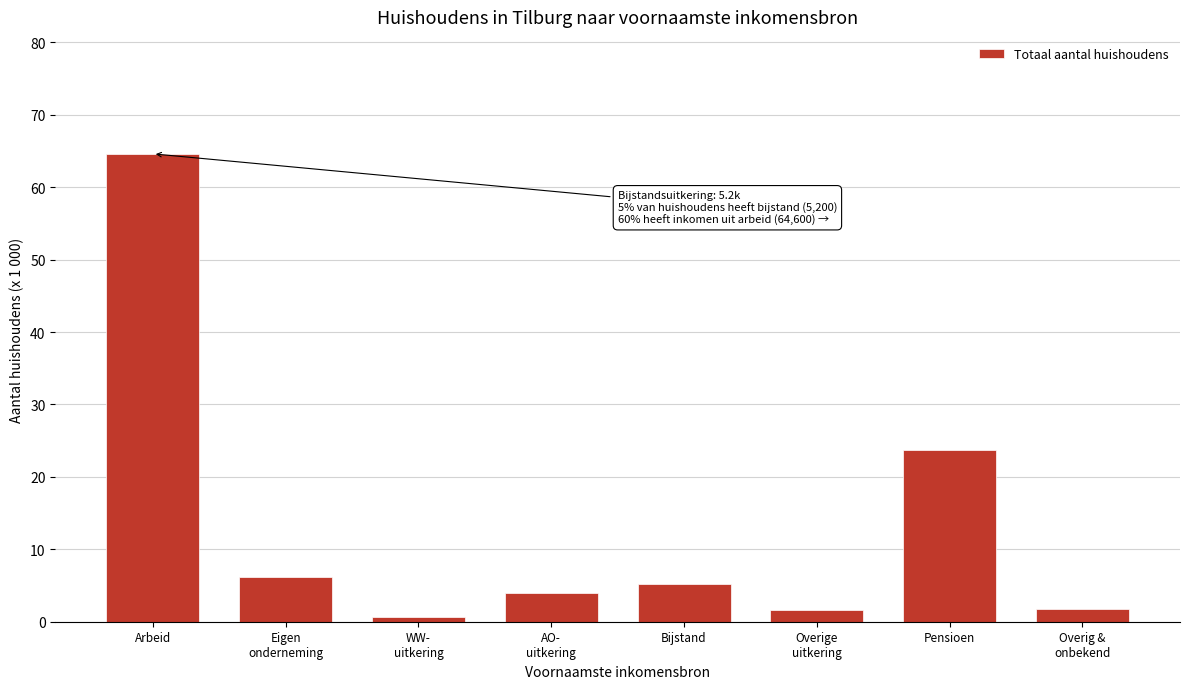

True or false: the data shows 23.7 at Pensioen.

True